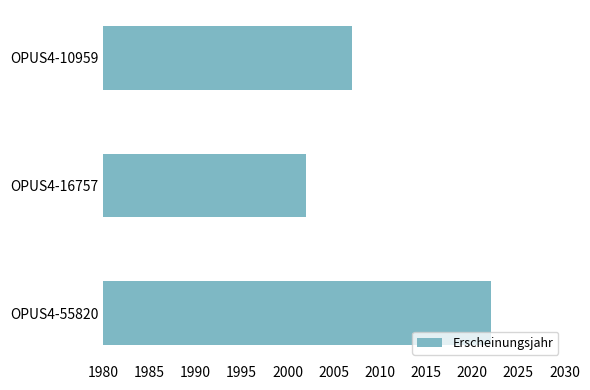

How many values are below 2007?

1